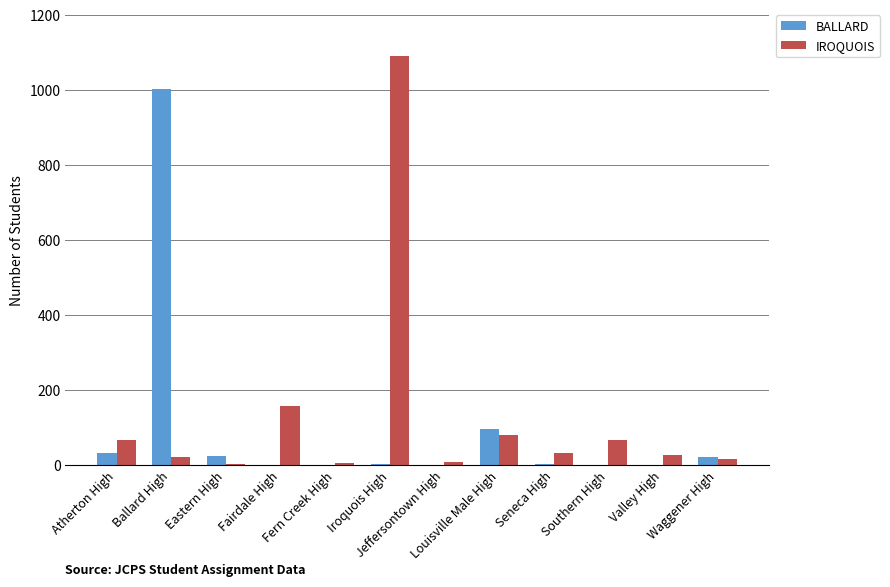

Are the bars grouped side by side (vs. stacked)?

Yes